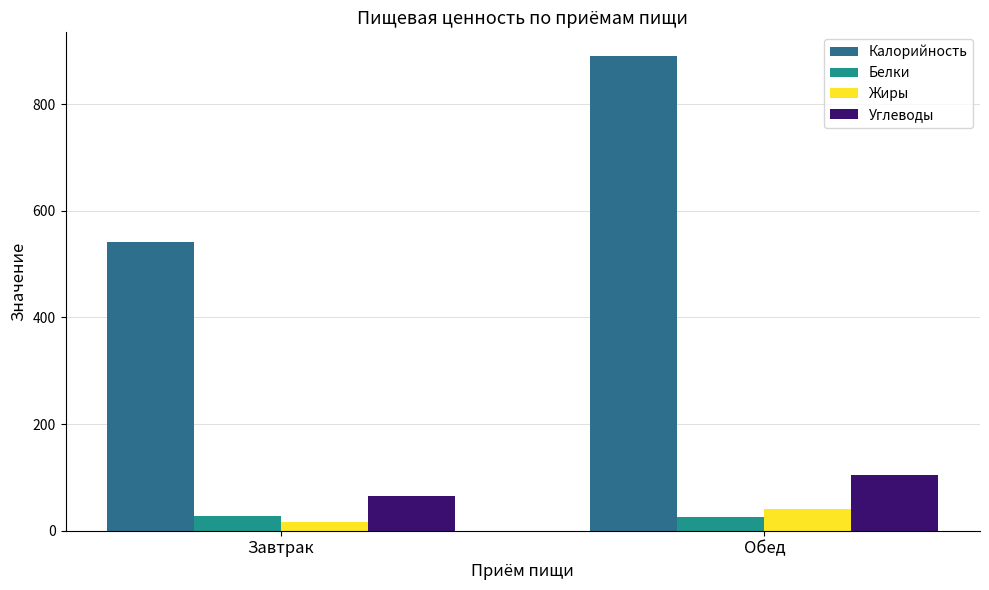

What is the value of the Белки bar at the 1st from the left?

27.0